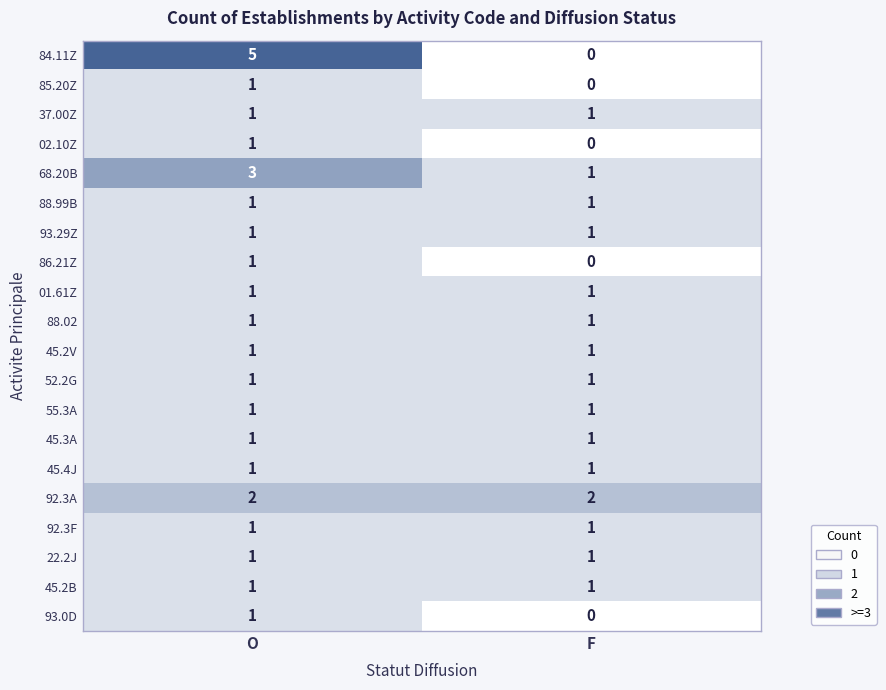

Rank the categories by O value from lowest to highest.

85.20Z, 37.00Z, 02.10Z, 88.99B, 93.29Z, 86.21Z, 01.61Z, 88.02, 45.2V, 52.2G, 55.3A, 45.3A, 45.4J, 92.3F, 22.2J, 45.2B, 93.0D, 92.3A, 68.20B, 84.11Z